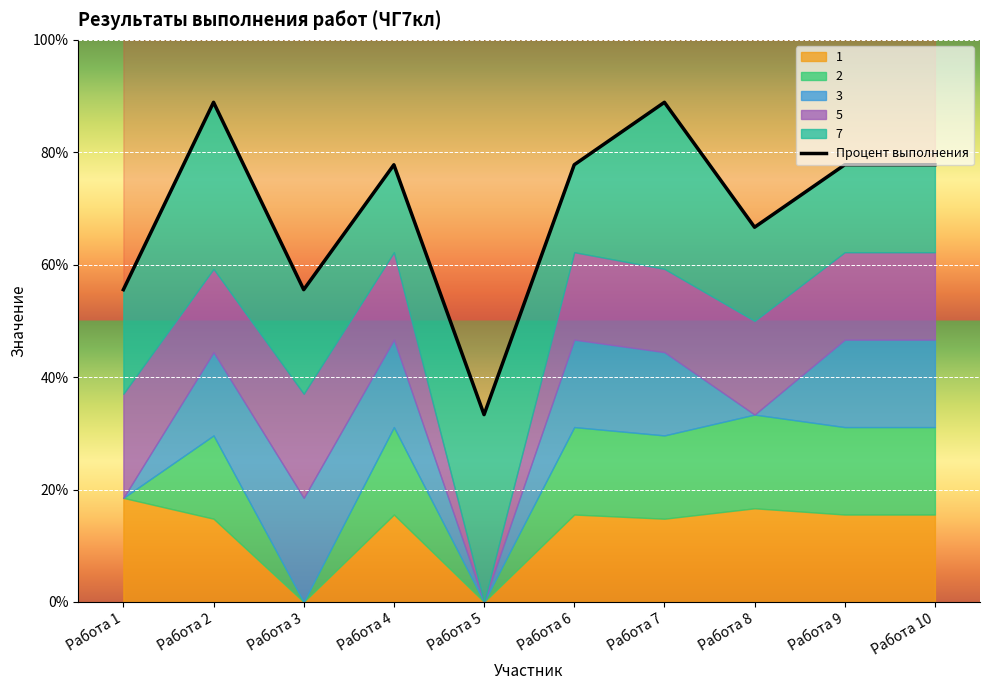

Approximately how many times larger is the value at Работа 2 compared to Работа 8?

1.3